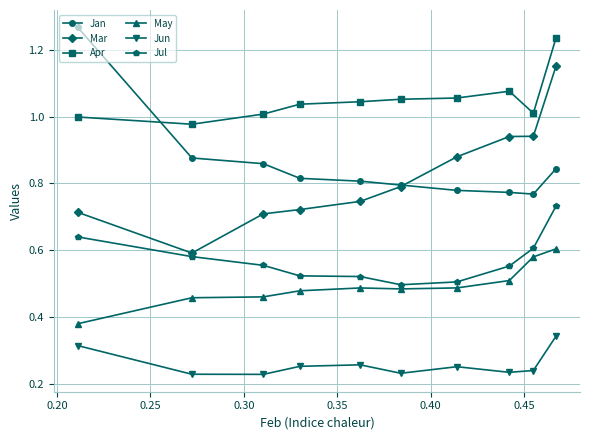

Which series has the largest total across all categories?

Apr